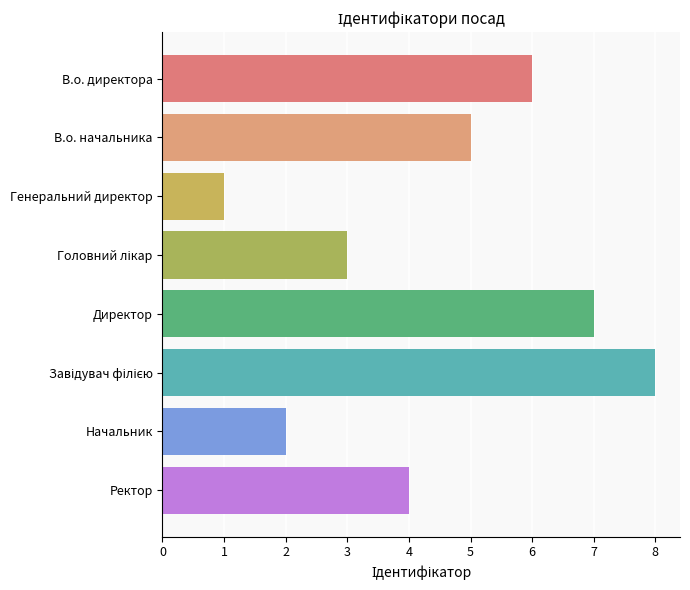

What is the maximum value shown in the chart?

8